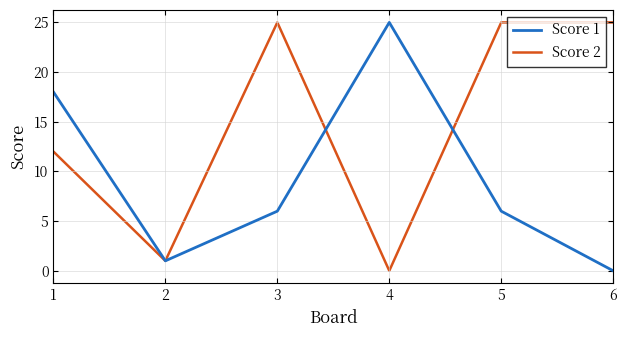

What is the difference between the highest and lowest values at 5?

19